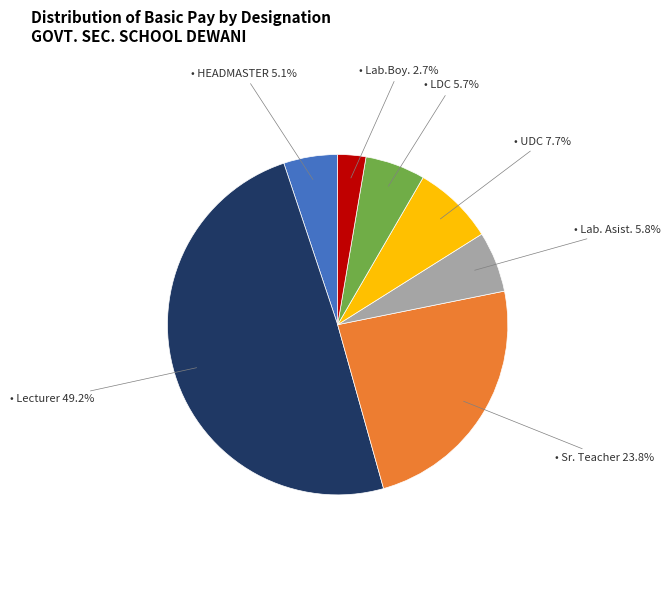

Does any single category account for the majority?

No